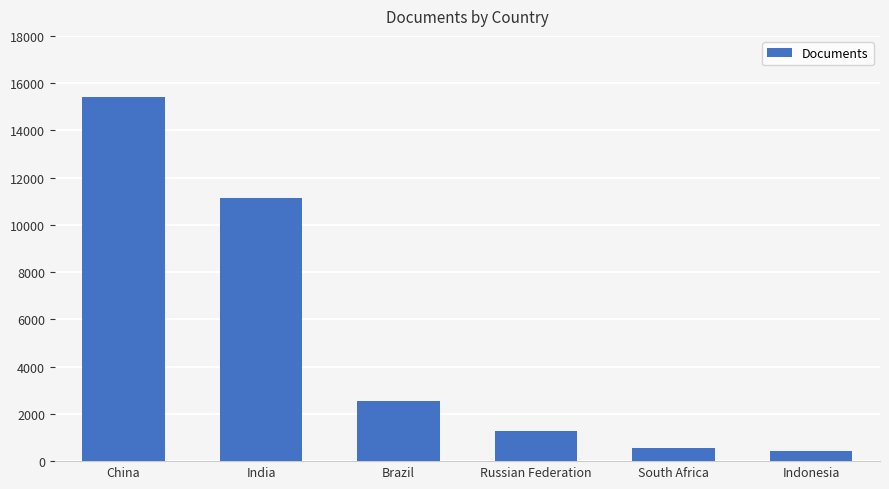

Is it true that the value at India is 11149?

True